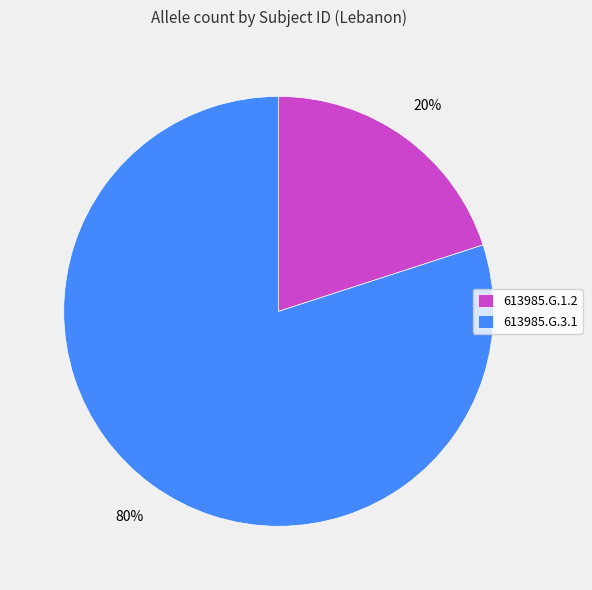

Is the sum of 613985.G.3.1 and 613985.G.1.2 greater than half?

Yes